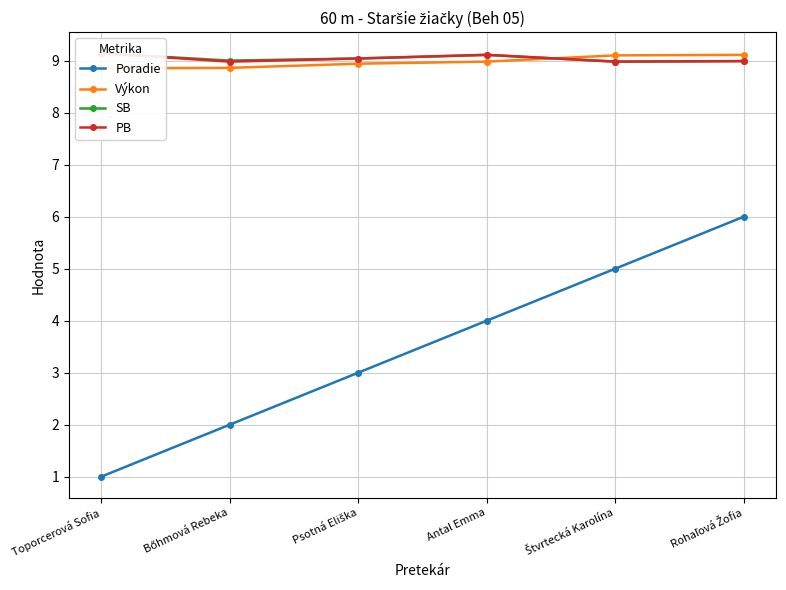

Rank the categories by Výkon value from highest to lowest.

Rohaľová Žofia, Štvrtecká Karolína, Antal Emma, Psotná Eliška, Bőhmová Rebeka, Toporcerová Sofia